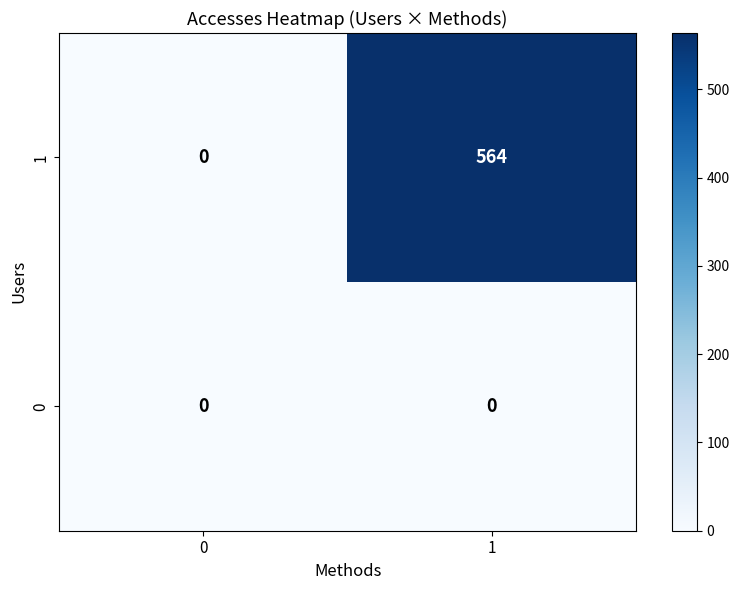

Is it true that 1 equals 564 at 1?

True